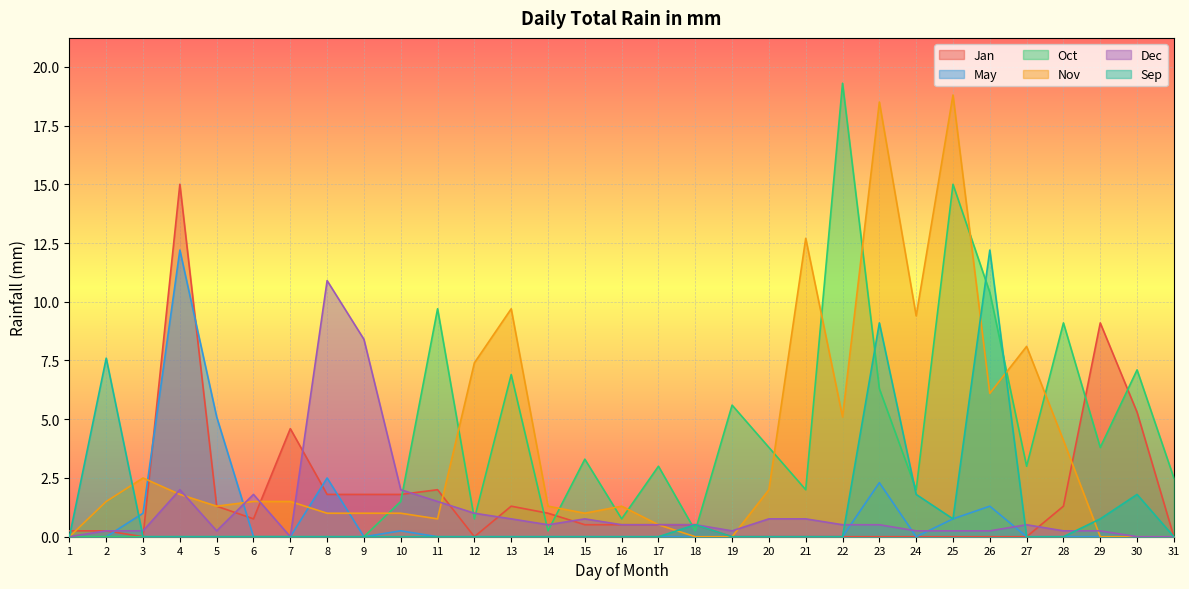

The Oct series shows 8.6 at 6. True or false?

False